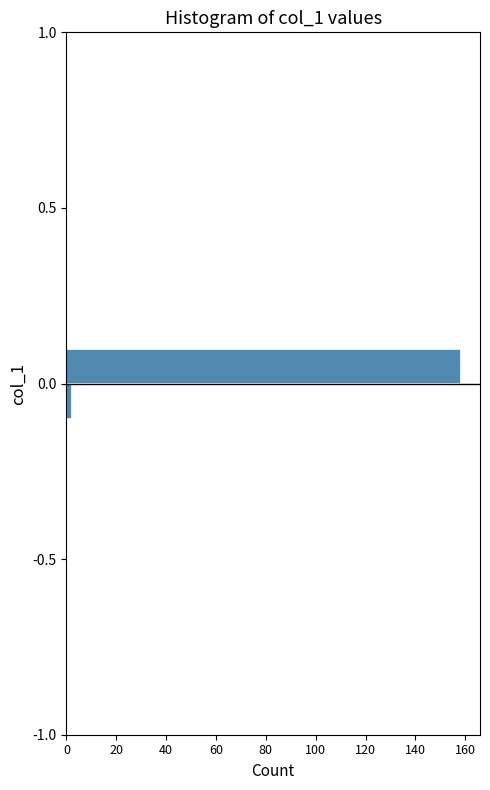

Around what value on the y-axis is the longest bar? Give the approximate position of its centre, as read against the axis.

0.05